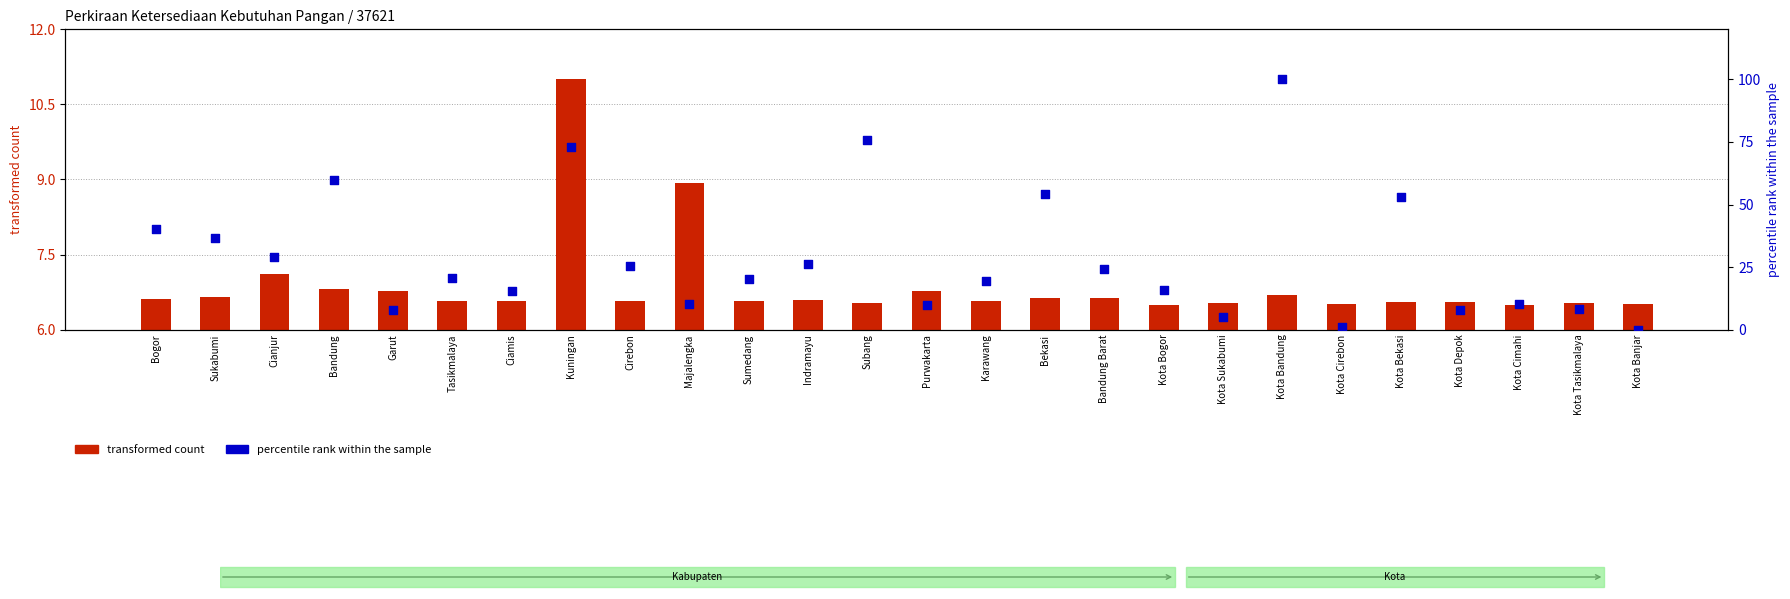

Which series contains the highest Y value?

percentile rank within the sample